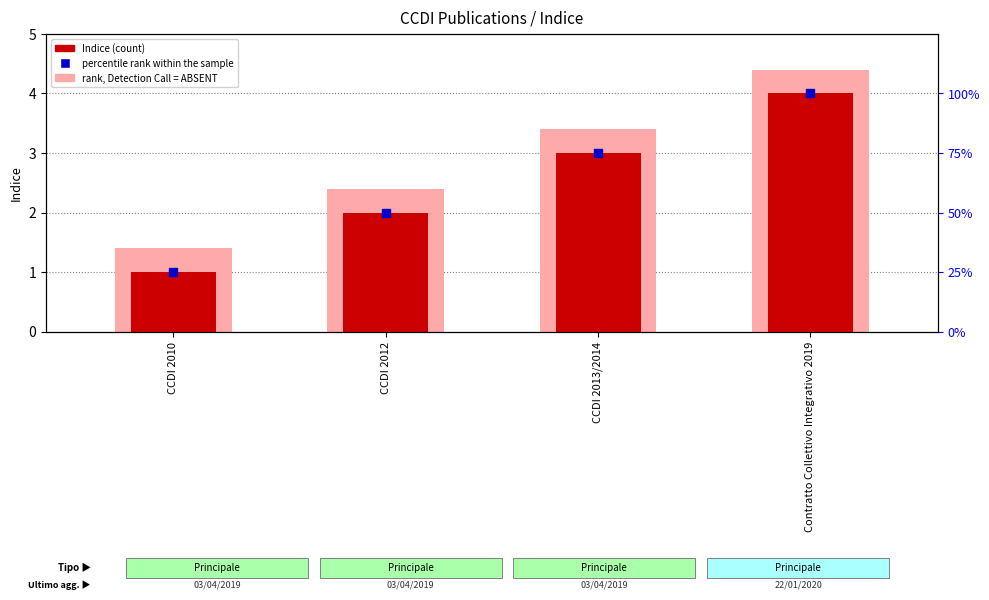

Which series has the largest total across all categories?

rank, Detection Call = ABSENT